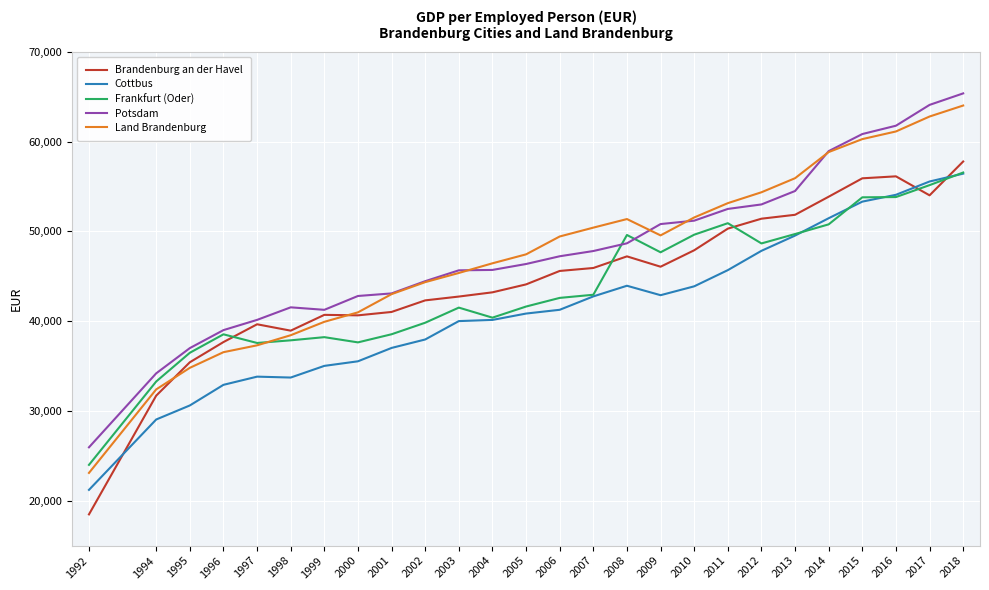

What is the sum of all Cottbus values?

1076307